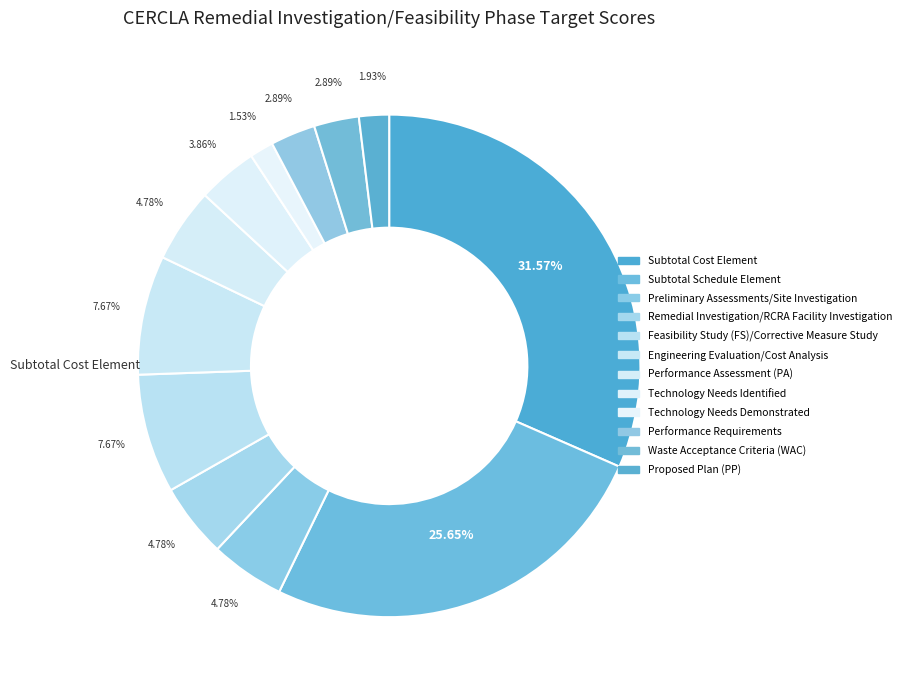

Rank the categories by value from highest to lowest.

Subtotal Cost Element, Subtotal Schedule Element, Feasibility Study (FS)/Corrective Measure Study, Engineering Evaluation/Cost Analysis, Preliminary Assessments/Site Investigation, Remedial Investigation/RCRA Facility Investigation, Performance Assessment (PA), Technology Needs Identified, Performance Requirements, Waste Acceptance Criteria (WAC), Proposed Plan (PP), Technology Needs Demonstrated